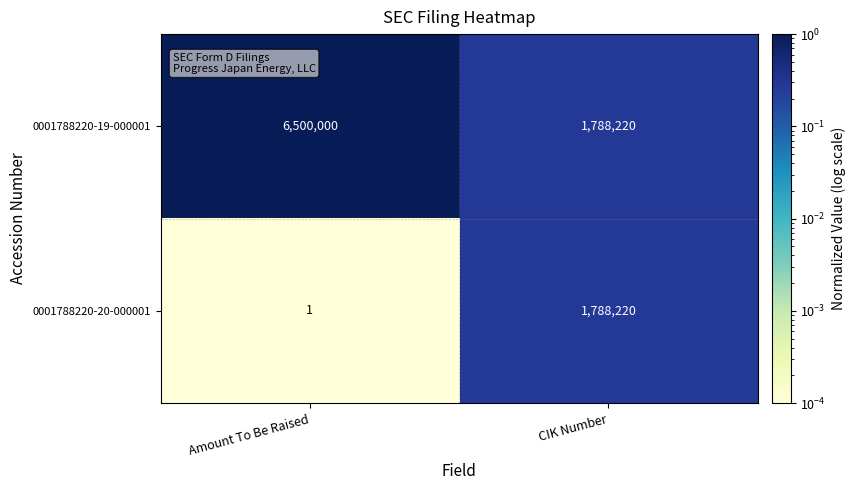

The value of 0001788220-19-000001 at CIK Number is 1123178. True or false?

False